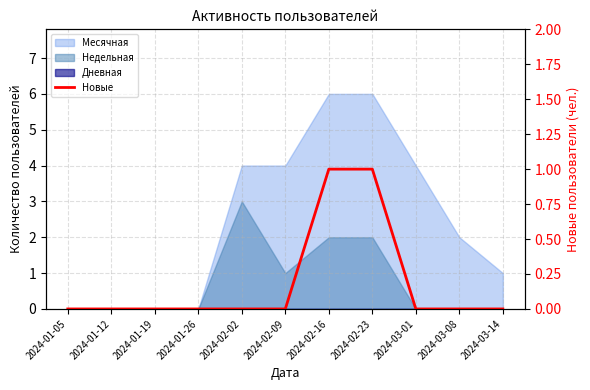

The value at 2024-01-05 is 0. True or false?

True